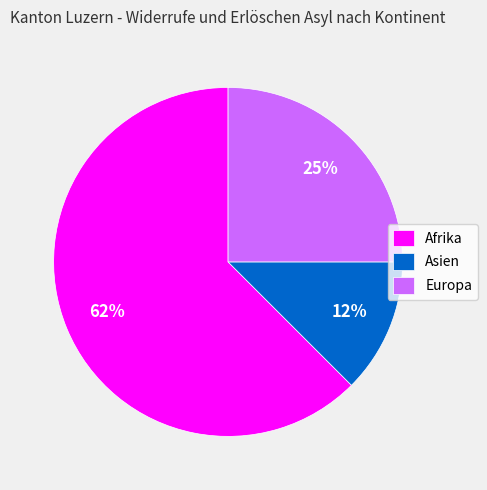

What percentage is the Europa slice, to the nearest percent?

25%